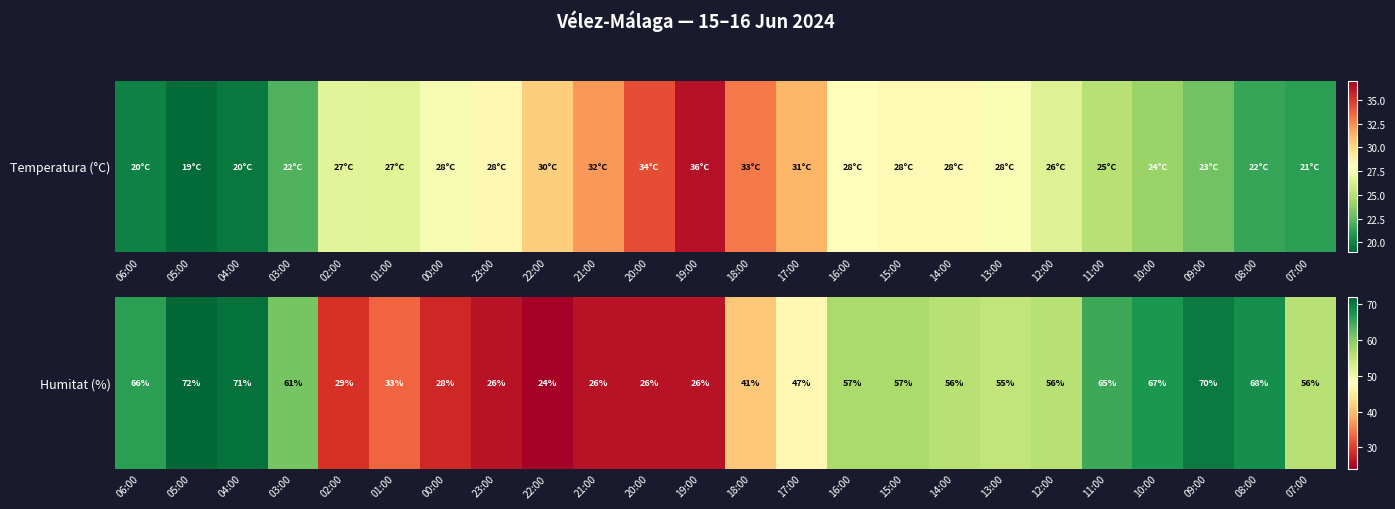

How many distinct data groups are displayed?

1